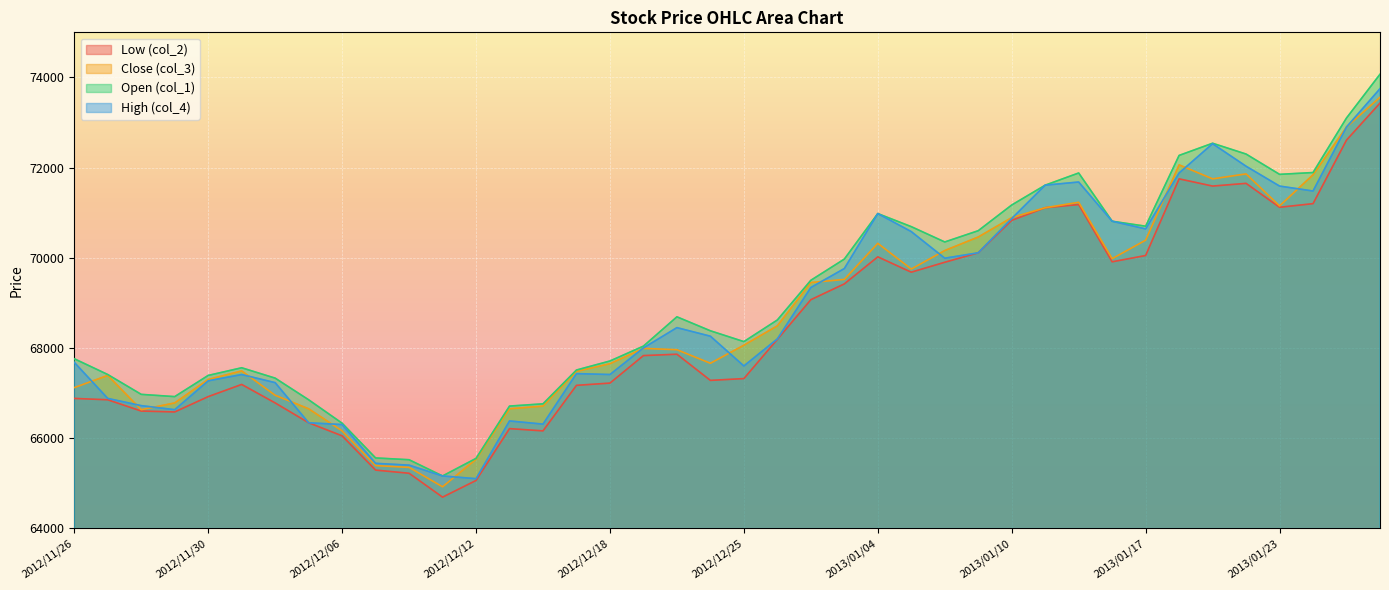

Which category has the highest value across all series?

2013/01/28